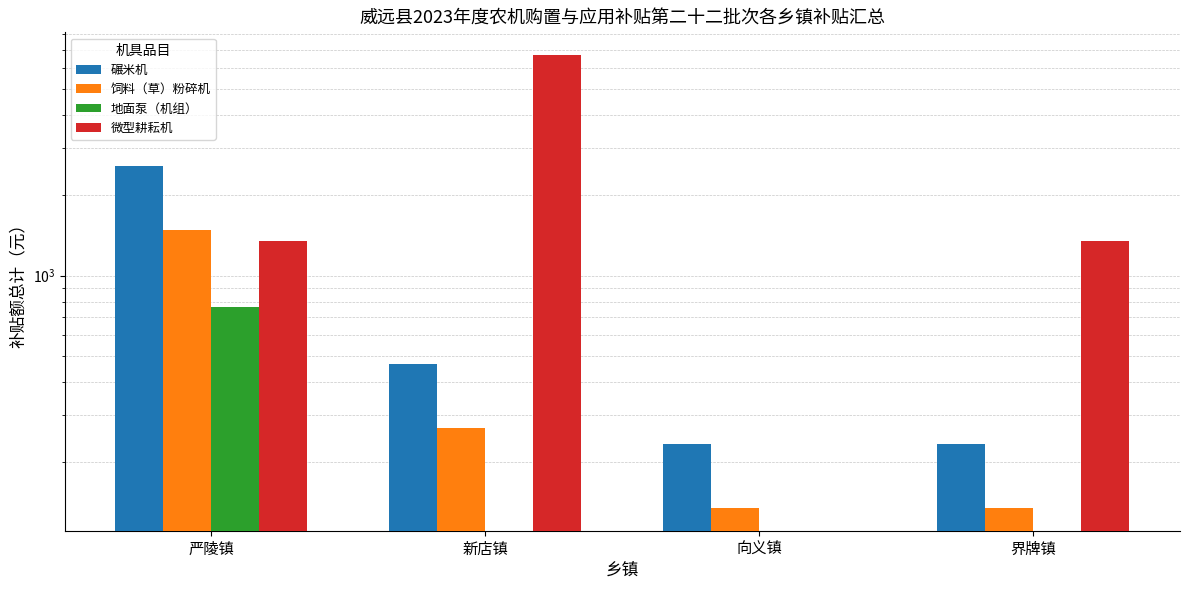

What is the difference between the 微型耕耘机 values at 向义镇 and 严陵镇?

1346